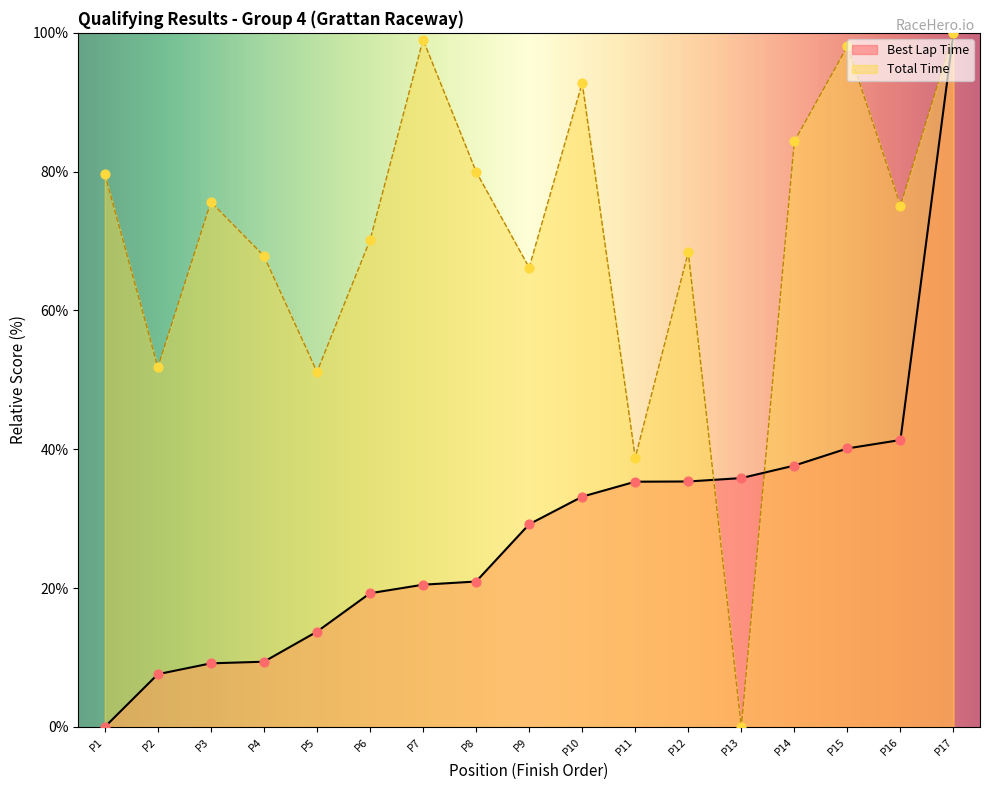

Which series has the widest spread of Y values?

Best Lap Time